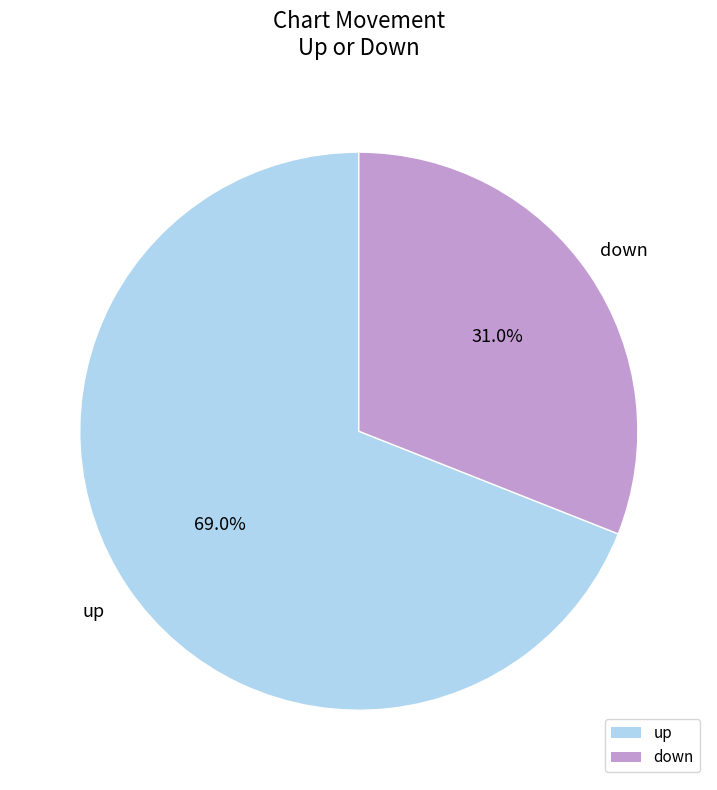

Rank the categories by value from lowest to highest.

down, up